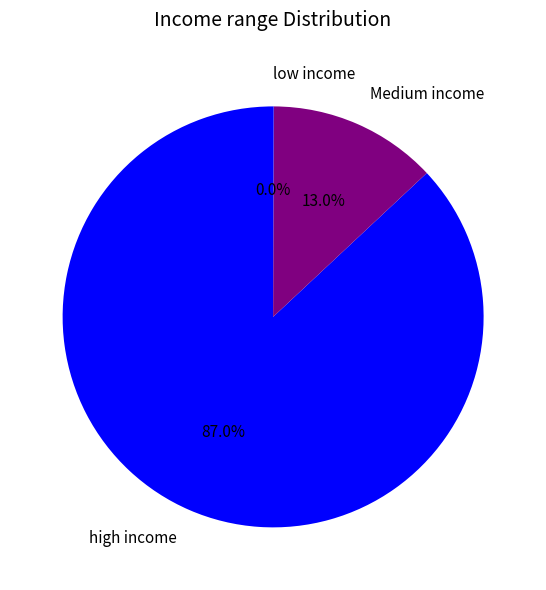

Which has a higher value, Medium income or high income?

high income